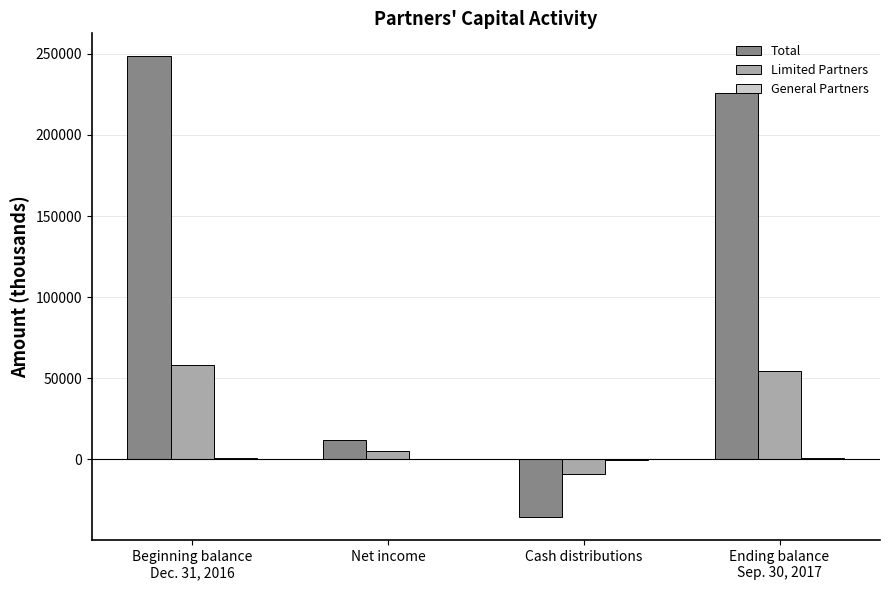

At which category is the sum across all series the highest?

Beginning balance
Dec. 31, 2016